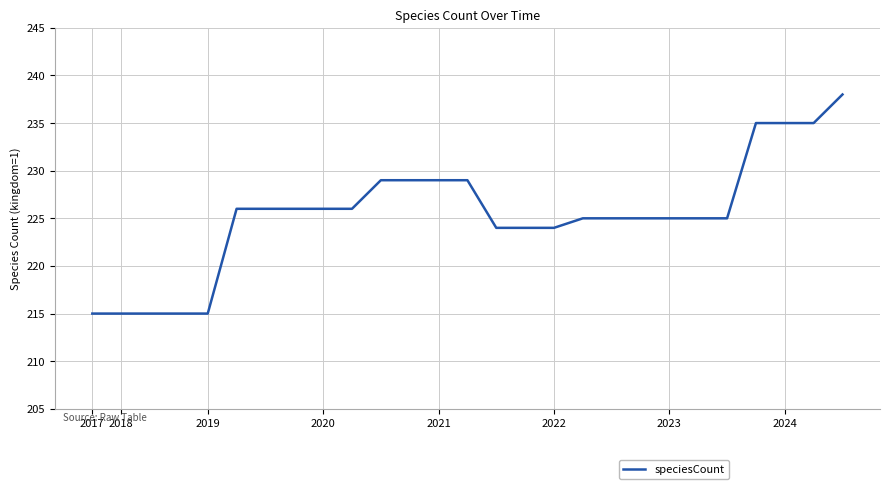

What is the smallest value displayed?

215